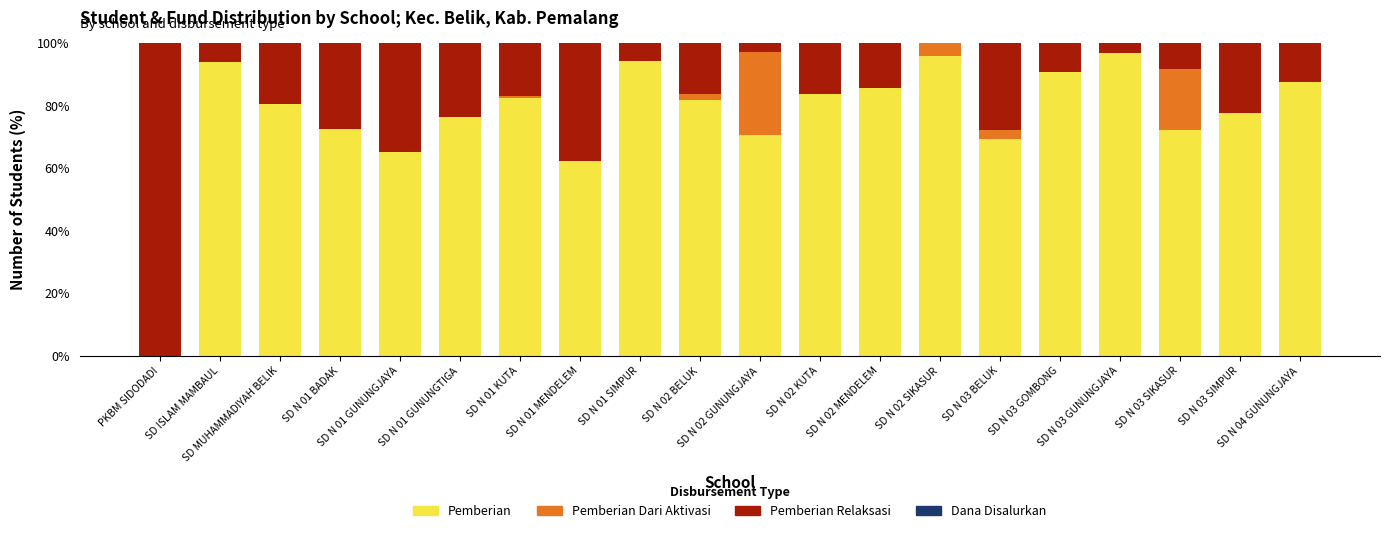

At which category is the sum across all series the highest?

PKBM SIDODADI